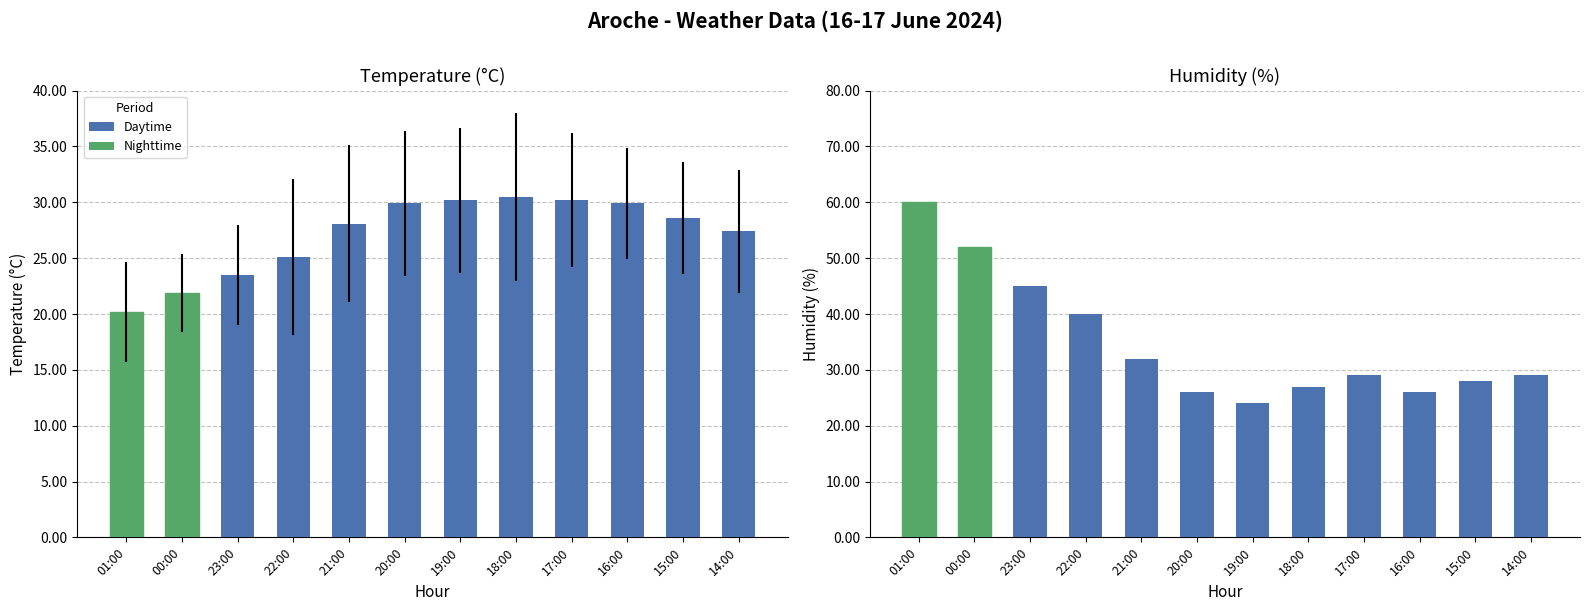

Reading left to right, extract all data points from this chart.

Temperature (°C): 01:00=20.2	00:00=21.9	23:00=23.5	22:00=25.1	21:00=28.1	20:00=29.9	19:00=30.2	18:00=30.5	17:00=30.2	16:00=29.9	15:00=28.6	14:00=27.4
Humidity (%): 01:00=60.0	00:00=52.0	23:00=45.0	22:00=40.0	21:00=32.0	20:00=26.0	19:00=24.0	18:00=27.0	17:00=29.0	16:00=26.0	15:00=28.0	14:00=29.0